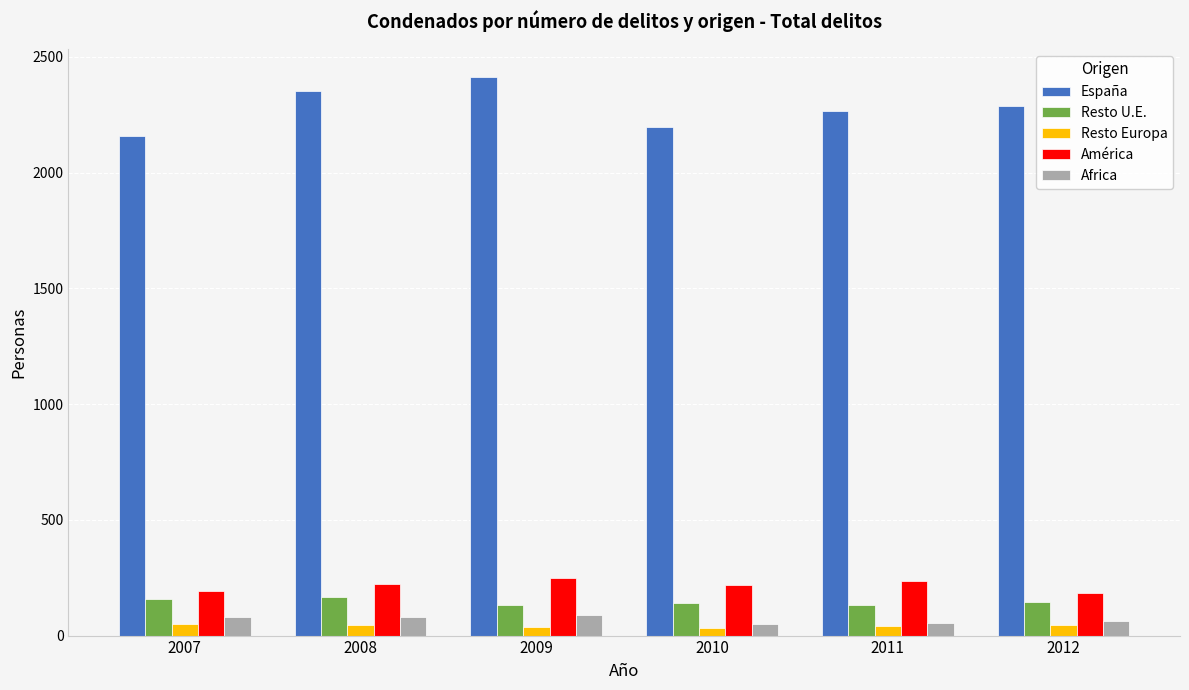

How many series are shown in this chart?

5